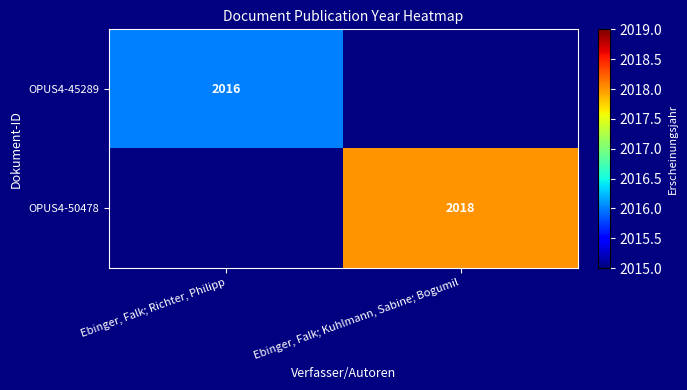

True or false: OPUS4-50478 has a value of 2825 at Ebinger, Falk; Kuhlmann, Sabine; Bogumil.

False